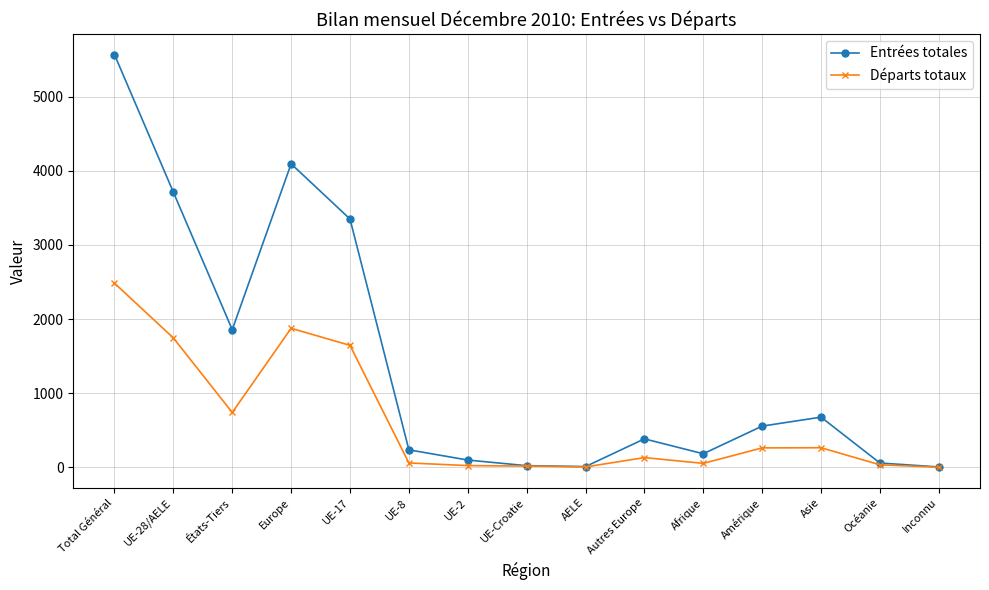

Which series has the largest total across all categories?

Entrées totales